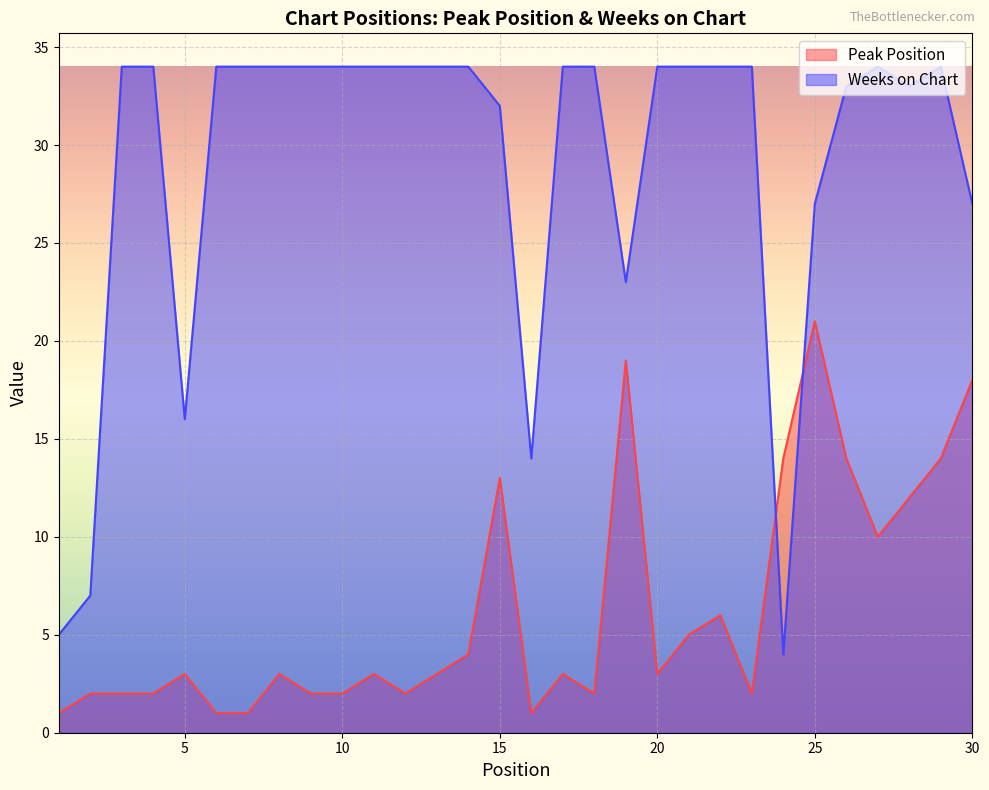

Is it true that Weeks on Chart equals 34 at 11?

True